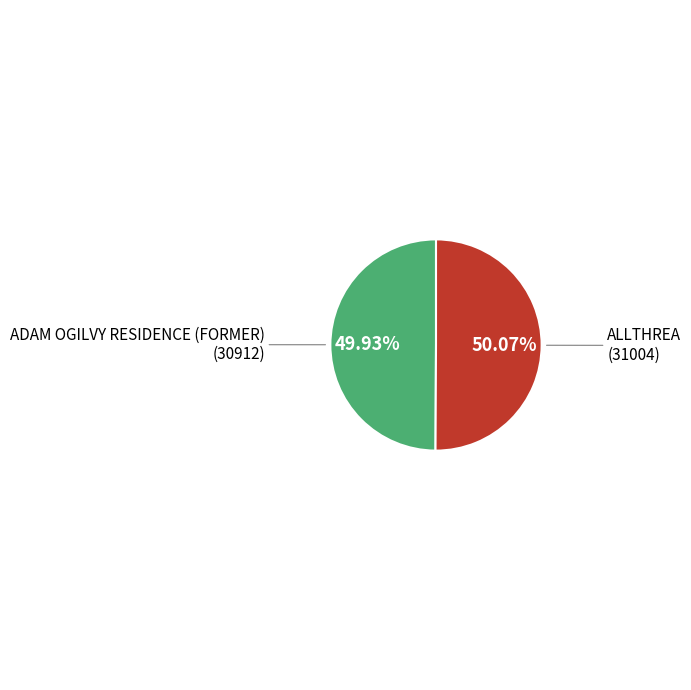

Is there a majority slice in this chart?

Yes